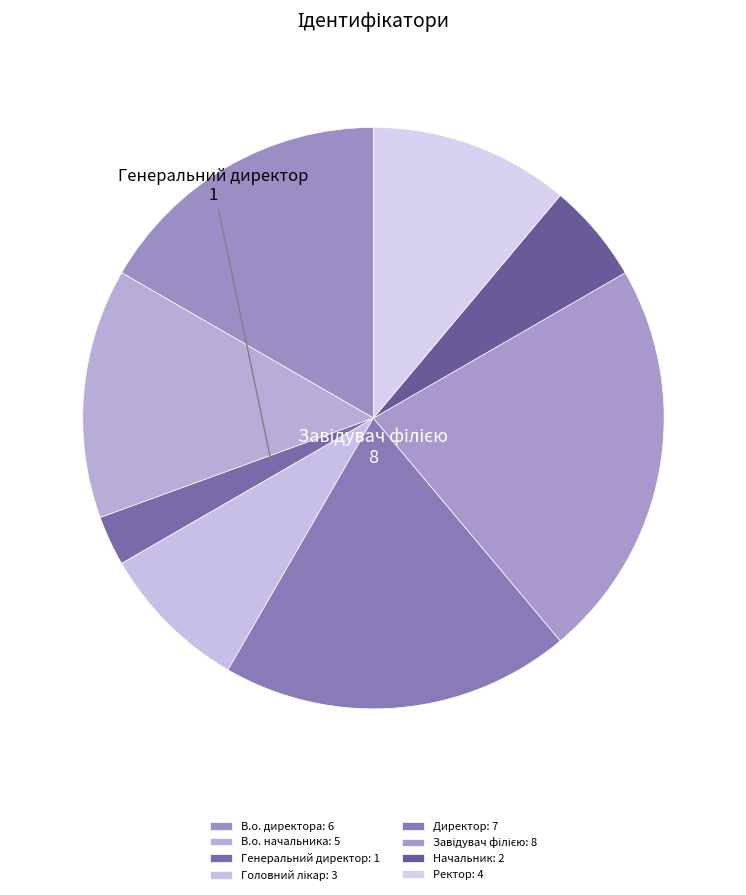

How many segments does this pie chart have?

8